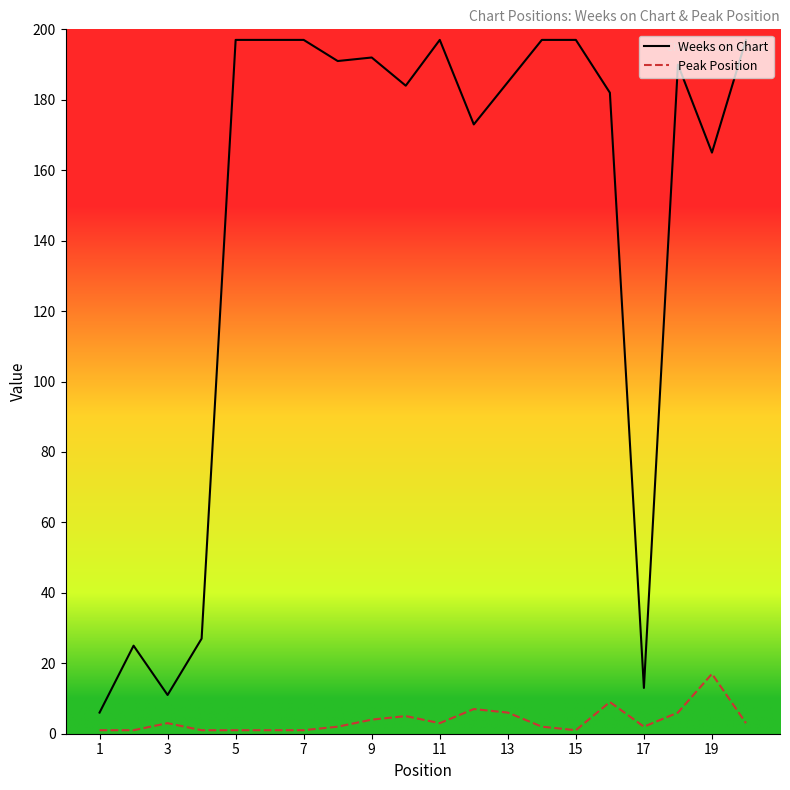

Which series has the largest total across all categories?

Weeks on Chart